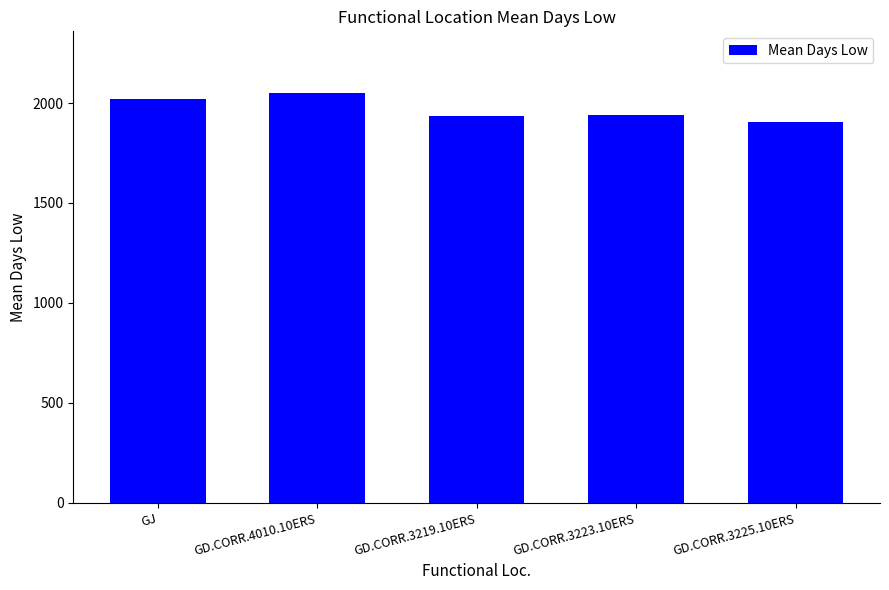

What is the change in value from GD.CORR.4010.10ERS to GD.CORR.3223.10ERS?

-110.0